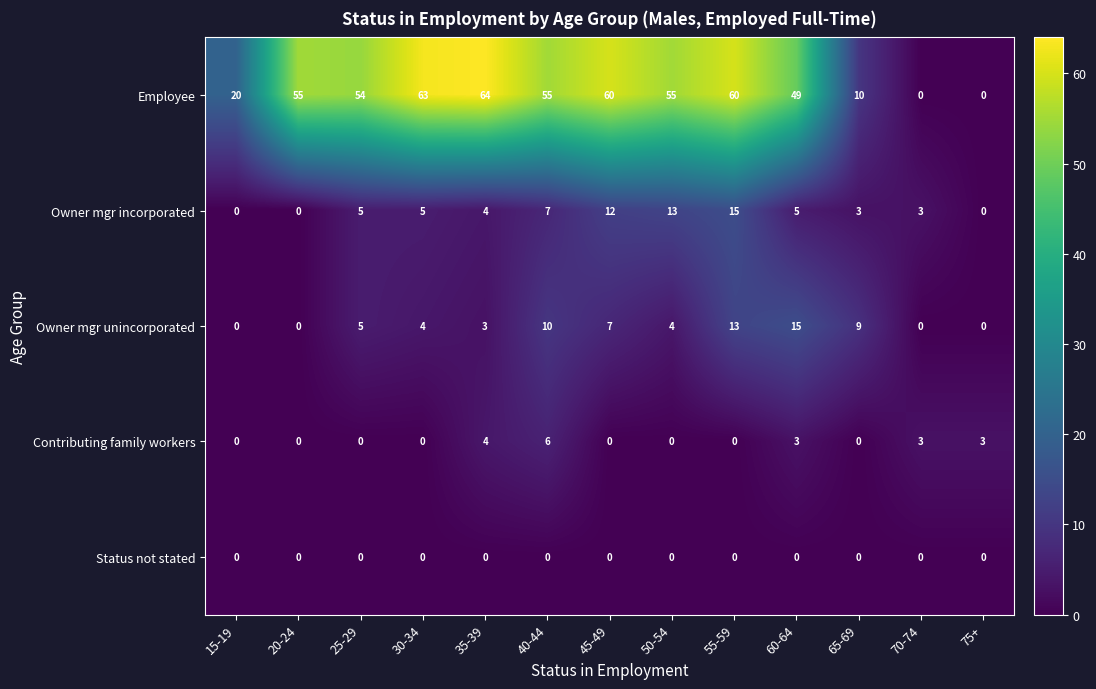

Where is Owner mgr unincorporated nearest to the value 7?

45-49